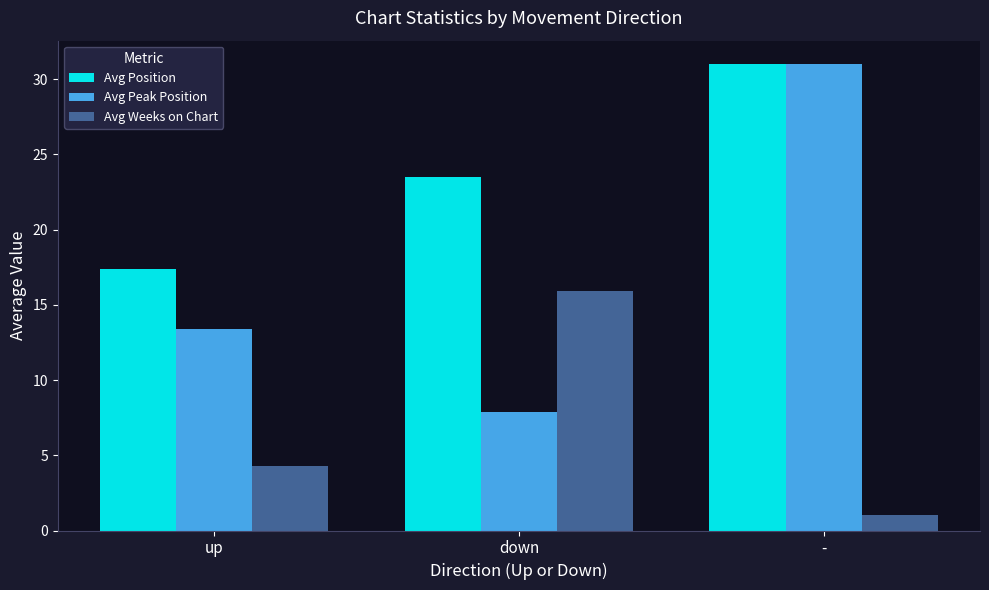

True or false: Avg Position has a value of 36.6 at down.

False